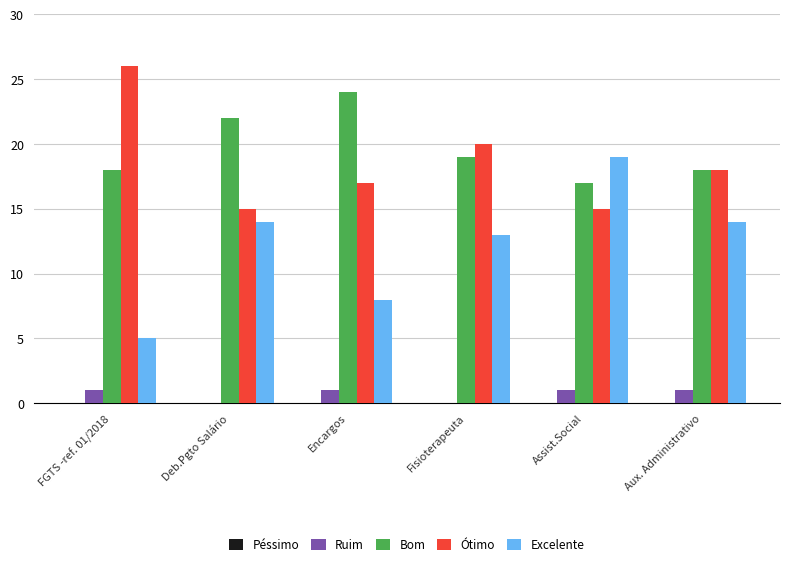

What is the sum of the Bom values at Aux. Administrativo and Encargos?

42